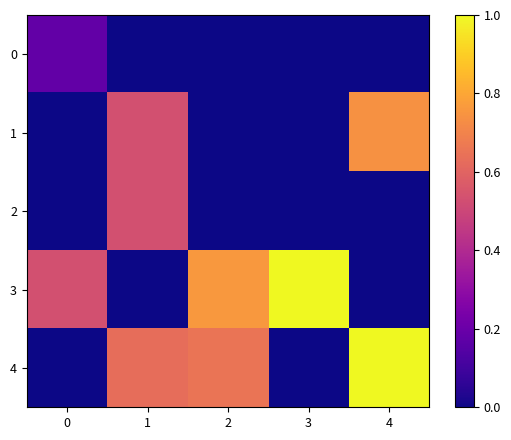

Which label corresponds to the smallest value in the chart?

1